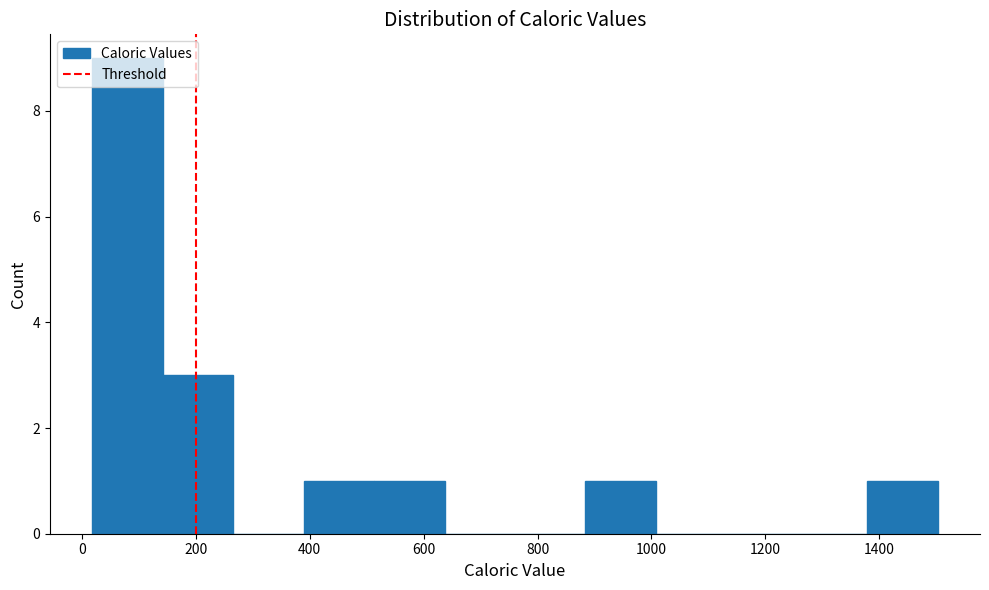

Reading left to right, list every bar in this chart as the range it spans on the x-axis followed by its height. Neither the bar edges nor the heights are printed on the chart, so give them approximately, as read against the axes.

20 to 140: 9
140 to 260: 3
260 to 380: 0
380 to 520: 1
520 to 640: 1
640 to 760: 0
760 to 880: 0
880 to 1000: 1
1000 to 1140: 0
1140 to 1260: 0
1260 to 1380: 0
1380 to 1500: 1